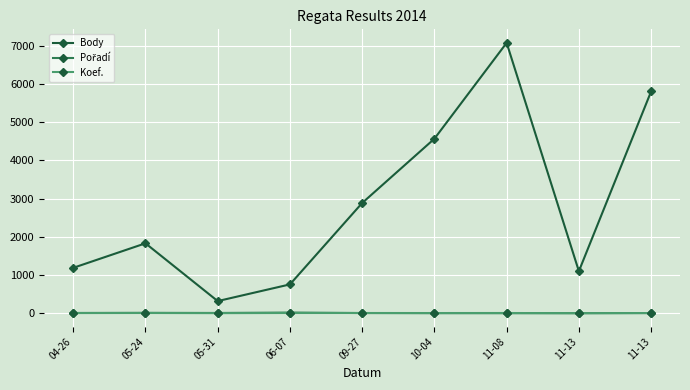

How many interior local peaks does the Koef. series have?

2